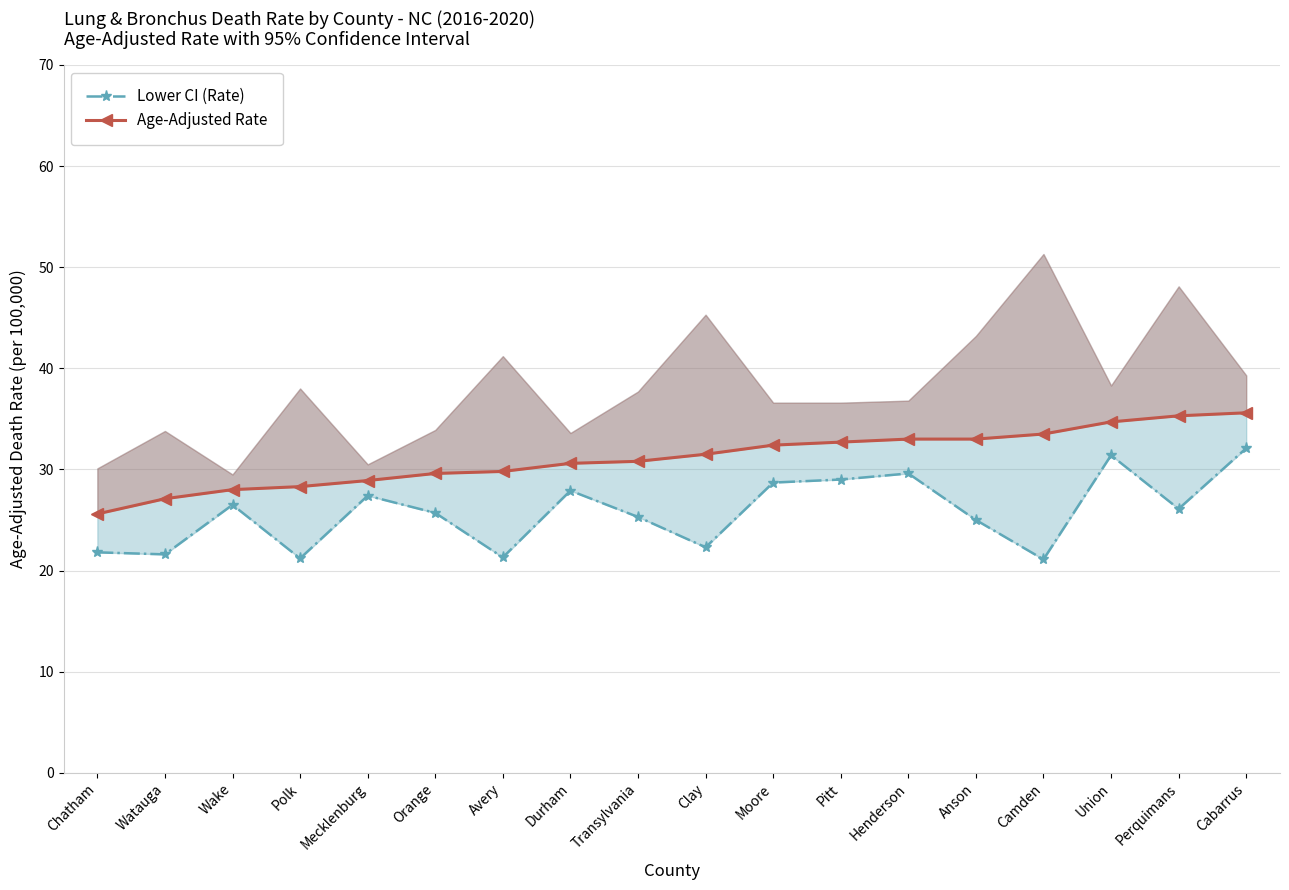

What are all the series names shown in the legend?

Lower CI (Rate), Age-Adjusted Rate